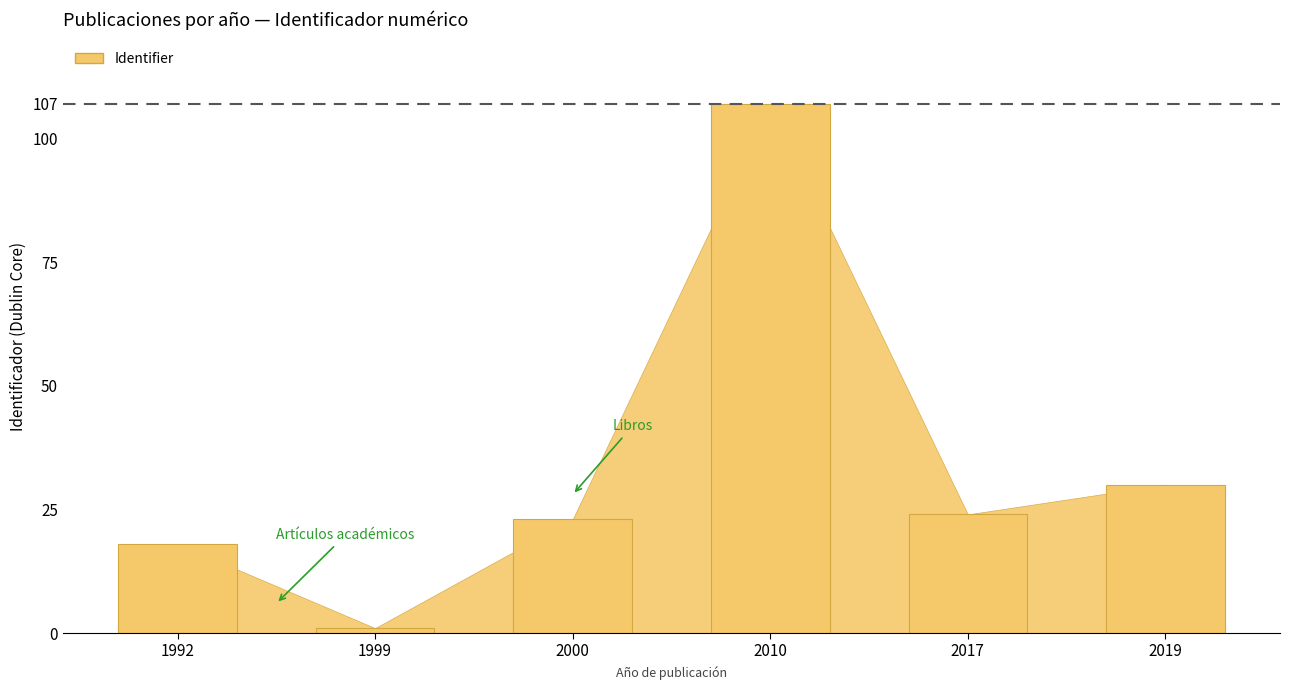

What is the minimum value shown in the chart?

1